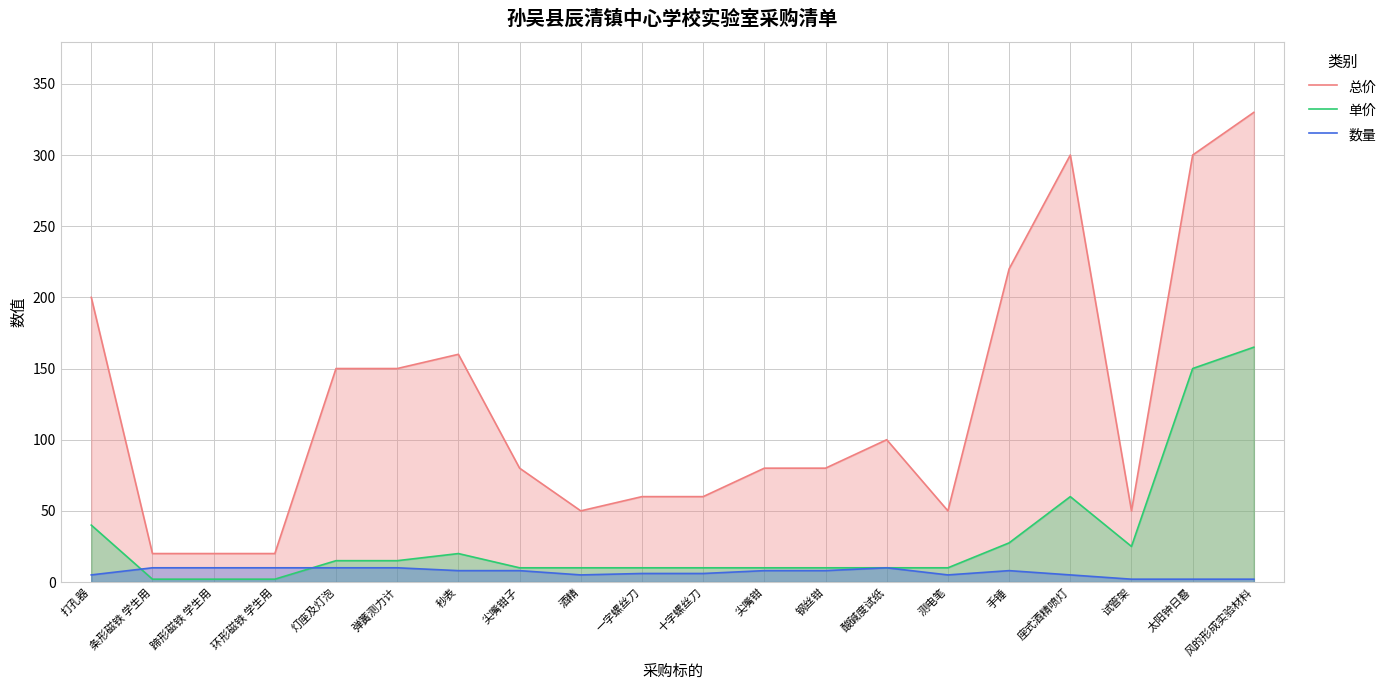

True or false: 数量 has a value of 2.6 at 测电笔.

False